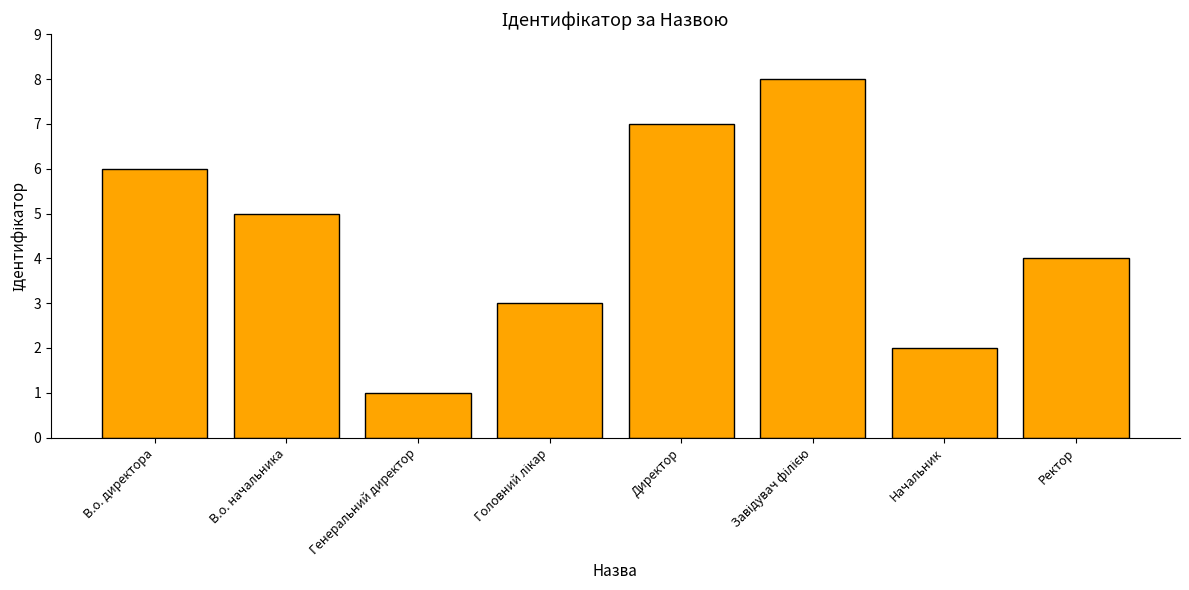

What is the label of the 8th bar from the left?

Ректор